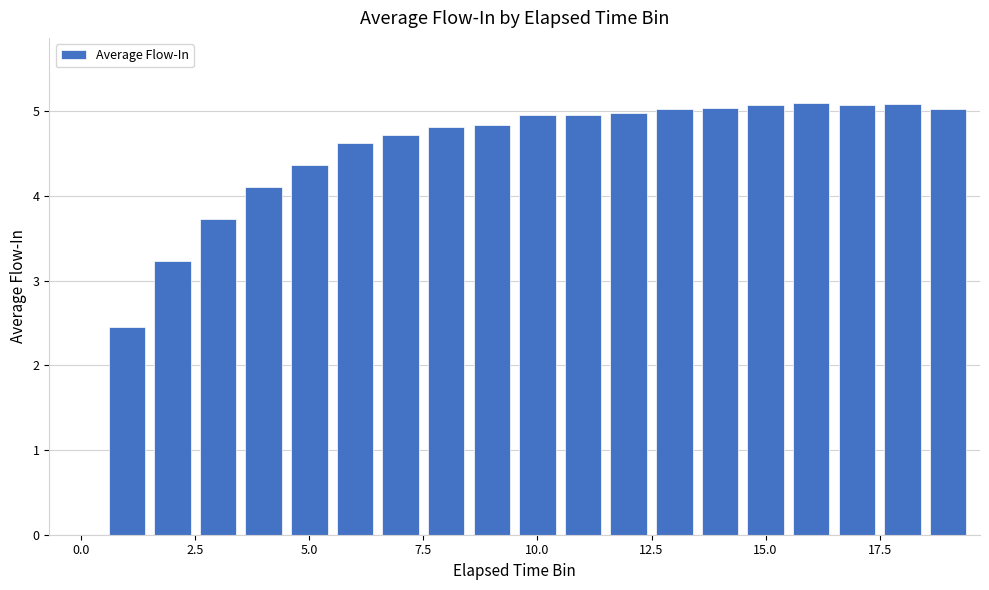

What is the maximum value shown in the chart?

5.1